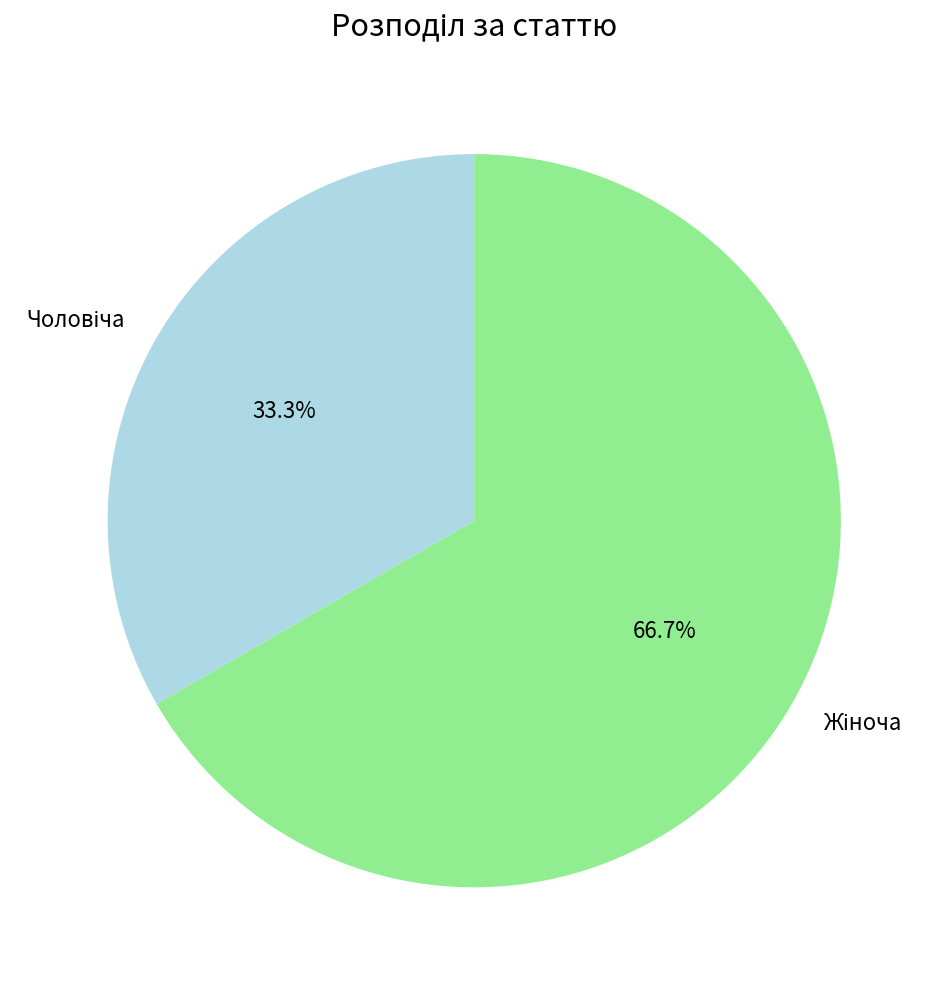

Is there any slice that represents more than half of the pie?

Yes